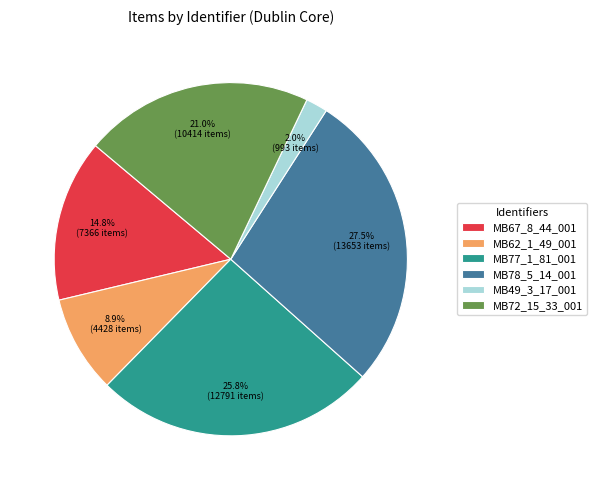

Count the number of slices in the pie.

6